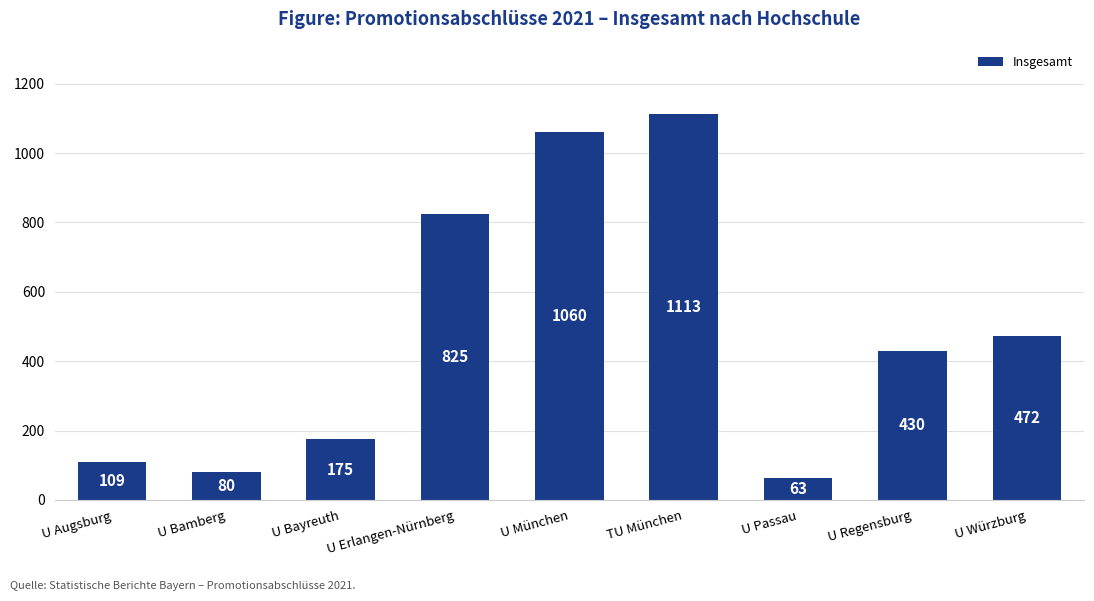

Is it true that the value at U Erlangen-Nürnberg is 825?

True